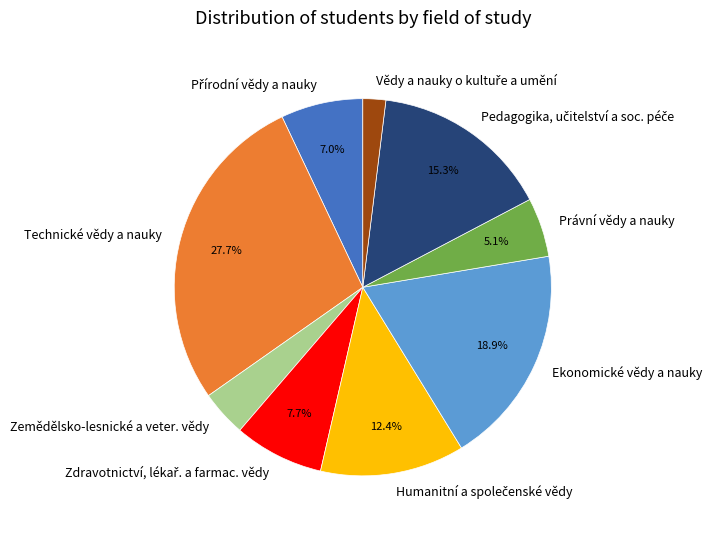

The Zemědělsko-lesnické a veter. vědy slice represents 4% of the pie. True or false?

True